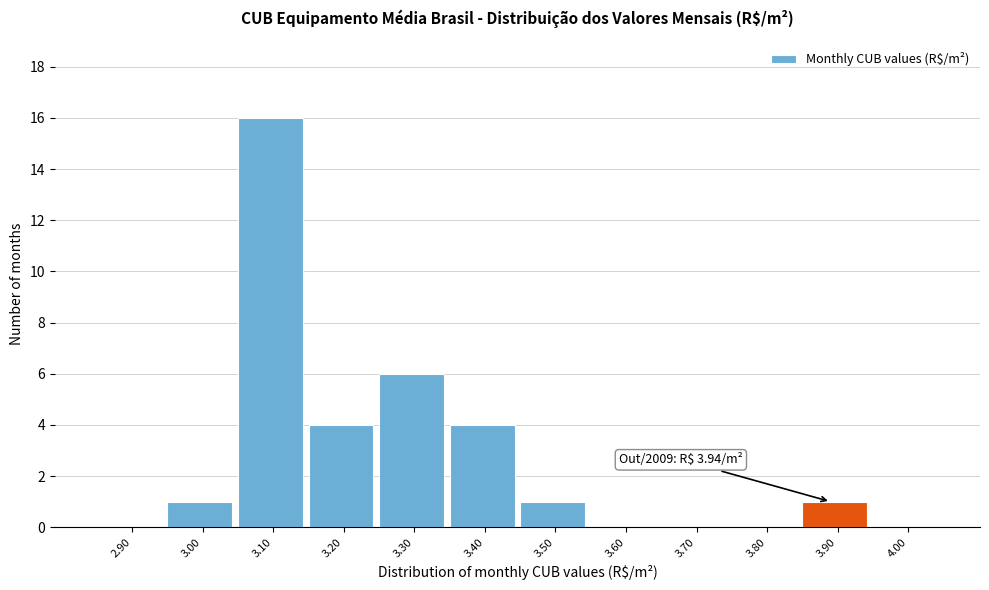

Reading right to left, transcribe all the data shown in this chart.

4.00=0	3.90=1	3.80=0	3.70=0	3.60=0	3.50=1	3.40=4	3.30=6	3.20=4	3.10=16	3.00=1	2.90=0